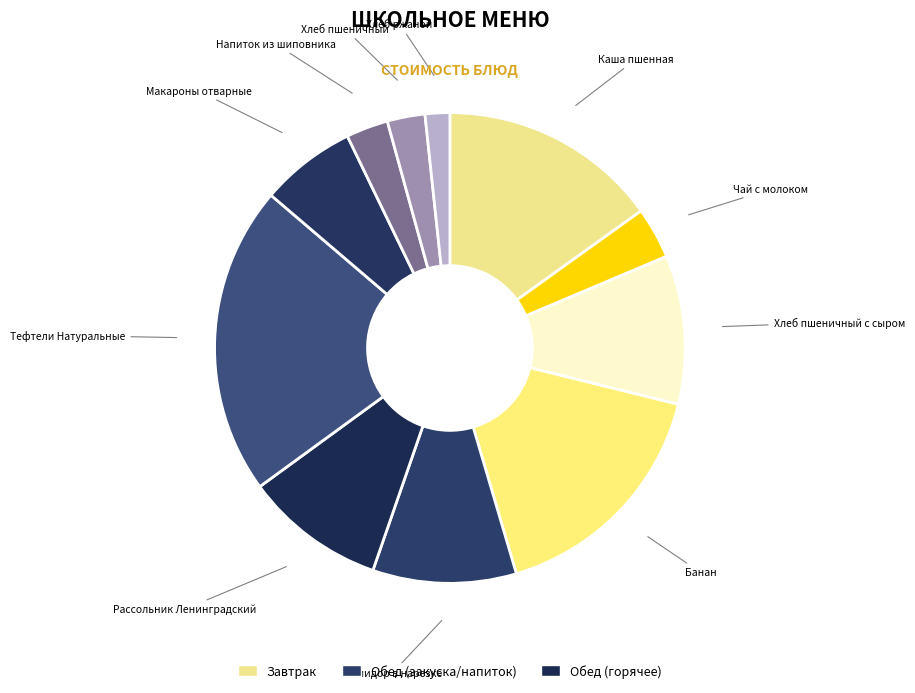

Is it true that Помидор в нарезке is 22% of the pie?

False